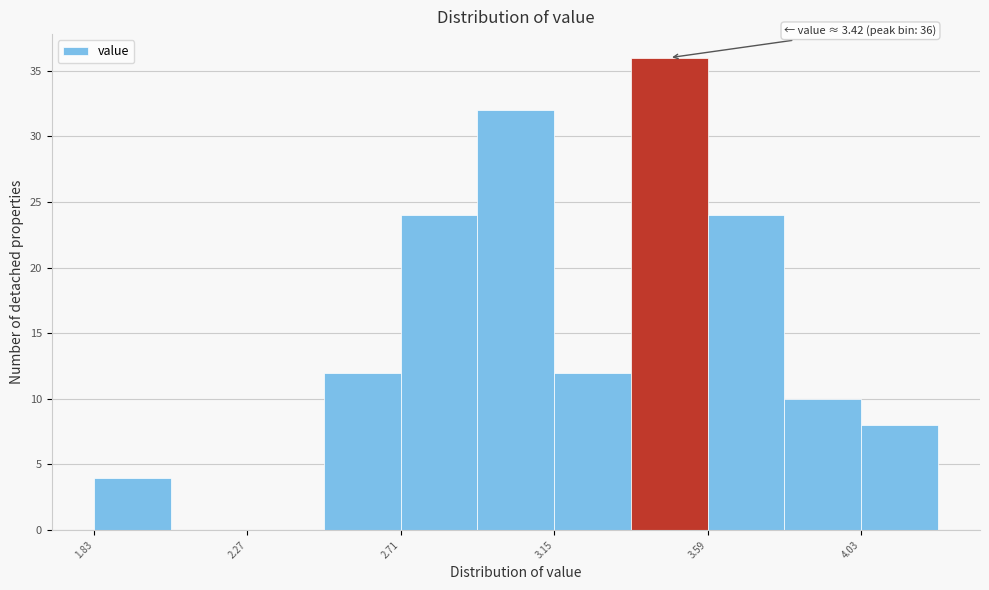

Which range on the x-axis has the tallest bar?

3.37 to 3.59